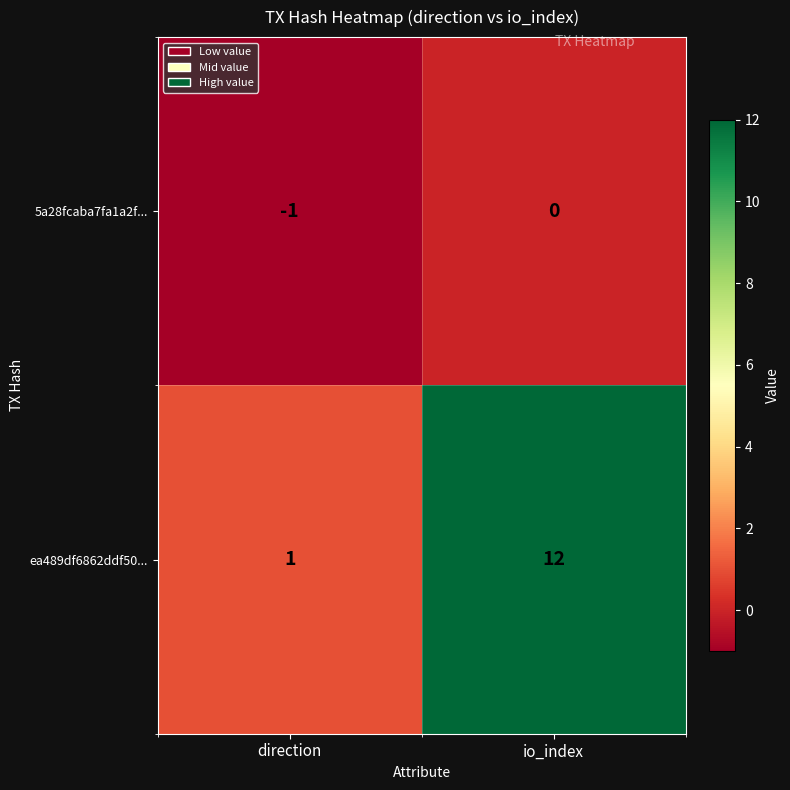

Is it true that 5a28fcaba7fa1a2f... equals -1 at direction?

True